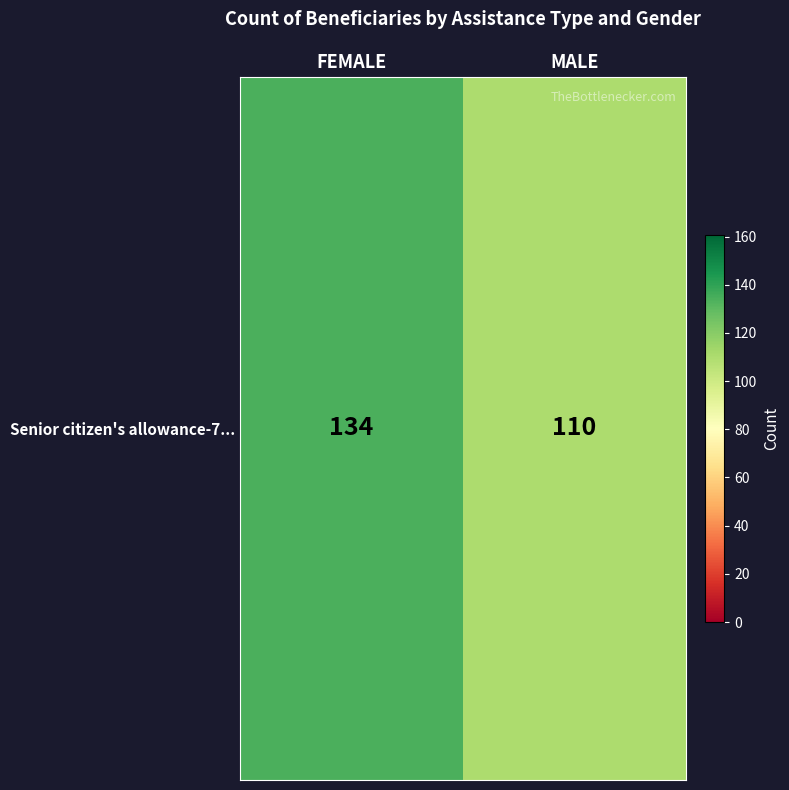

Reading left to right, what are all the values shown in this chart?

134	110